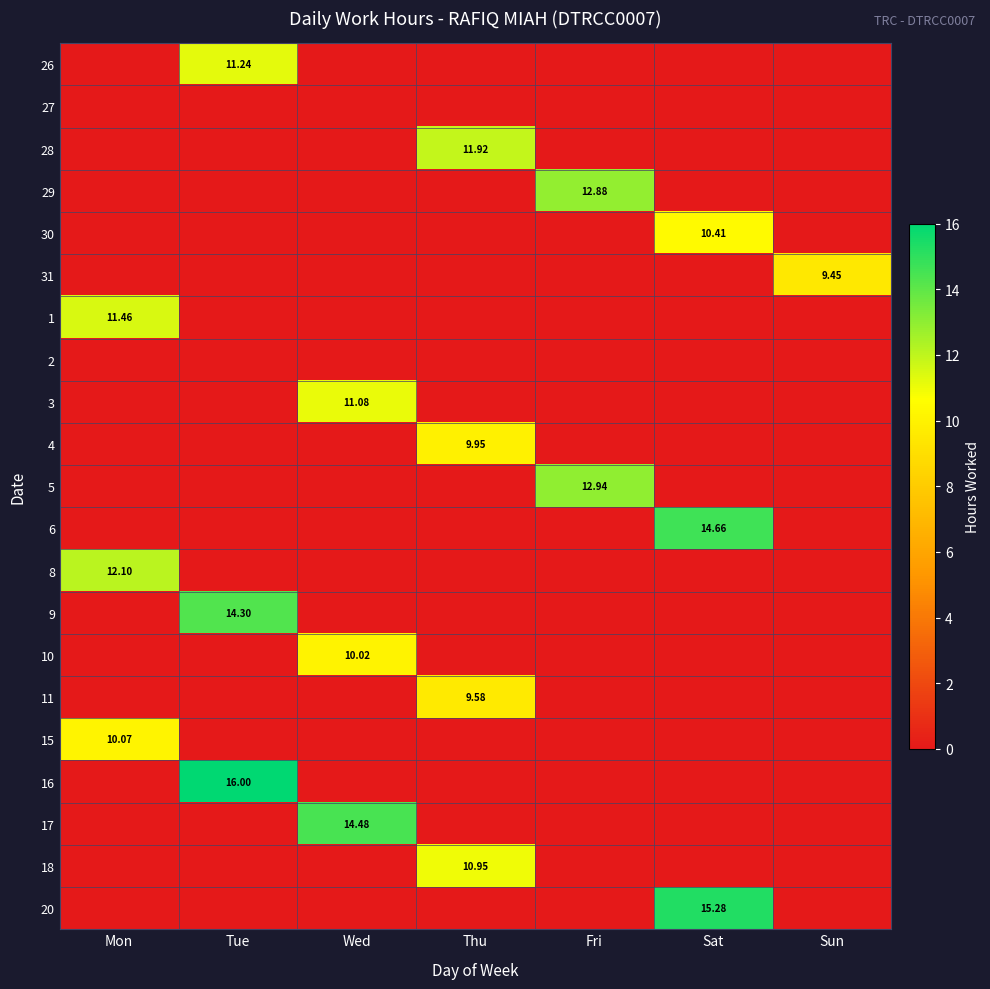

What is the spread (max minus min) of values at Fri?

12.9